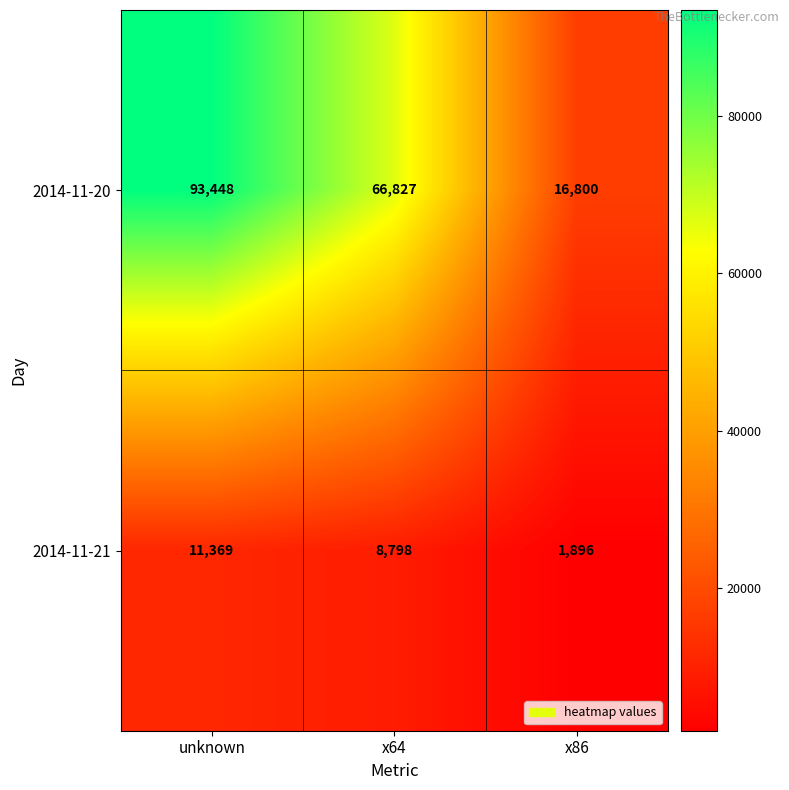

What is the smallest value displayed?

1896